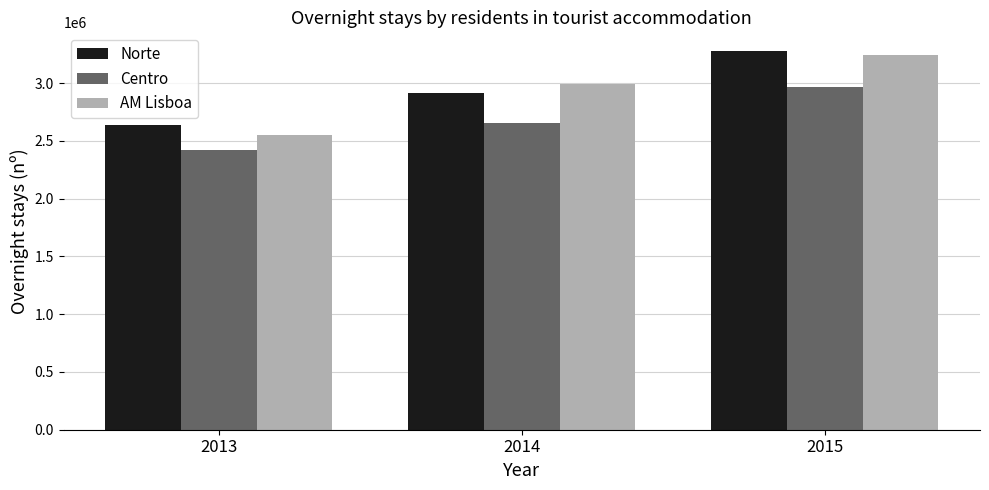

List the labels in order of Norte value, smallest first.

2013, 2014, 2015